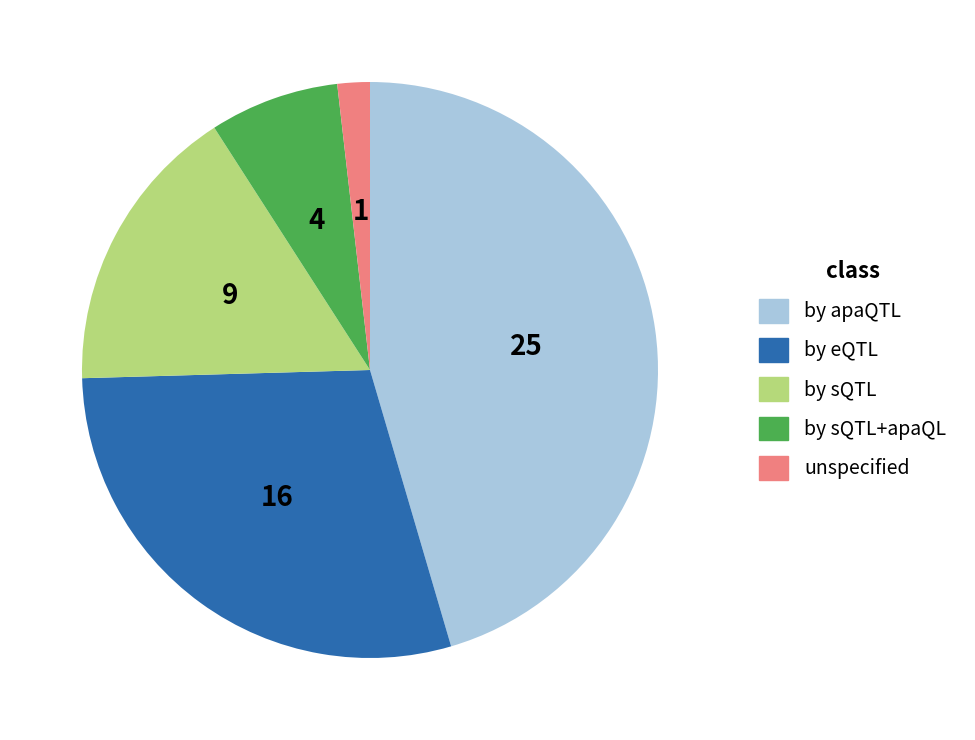

Which slice is the smallest?

unspecified